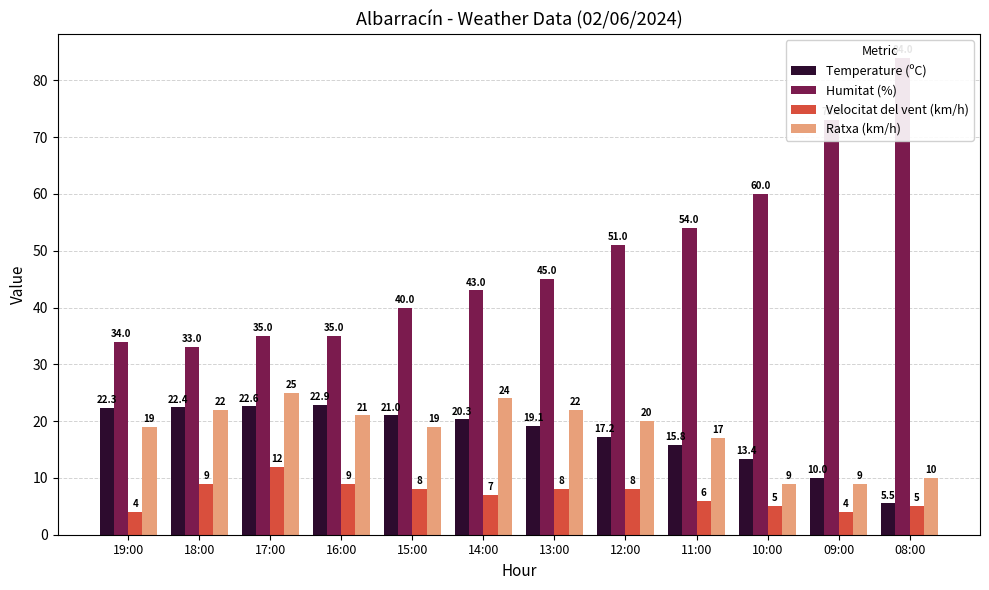

Reading left to right, transcribe all the data shown in this chart.

Temperature (ºC): 19:00=22.3	18:00=22.4	17:00=22.6	16:00=22.9	15:00=21.0	14:00=20.3	13:00=19.1	12:00=17.2	11:00=15.8	10:00=13.4	09:00=10.0	08:00=5.5
Humitat (%): 19:00=34.0	18:00=33.0	17:00=35.0	16:00=35.0	15:00=40.0	14:00=43.0	13:00=45.0	12:00=51.0	11:00=54.0	10:00=60.0	09:00=73.0	08:00=84.0
Velocitat del vent (km/h): 19:00=4.0	18:00=9.0	17:00=12.0	16:00=9.0	15:00=8.0	14:00=7.0	13:00=8.0	12:00=8.0	11:00=6.0	10:00=5.0	09:00=4.0	08:00=5.0
Ratxa (km/h): 19:00=19.0	18:00=22.0	17:00=25.0	16:00=21.0	15:00=19.0	14:00=24.0	13:00=22.0	12:00=20.0	11:00=17.0	10:00=9.0	09:00=9.0	08:00=10.0